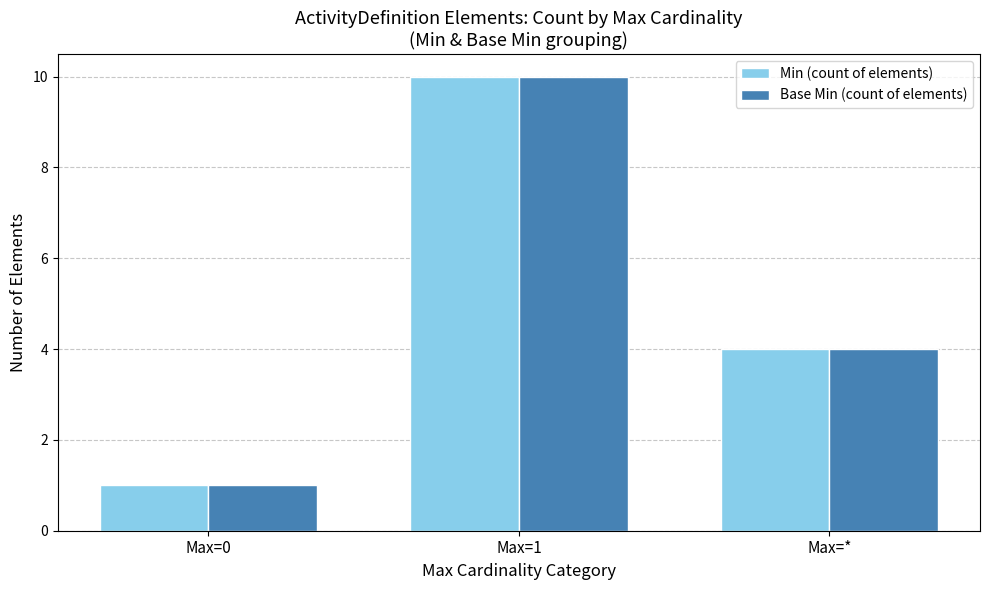

What is the difference between the second highest and minimum values in the Base Min (count of elements) series?

3